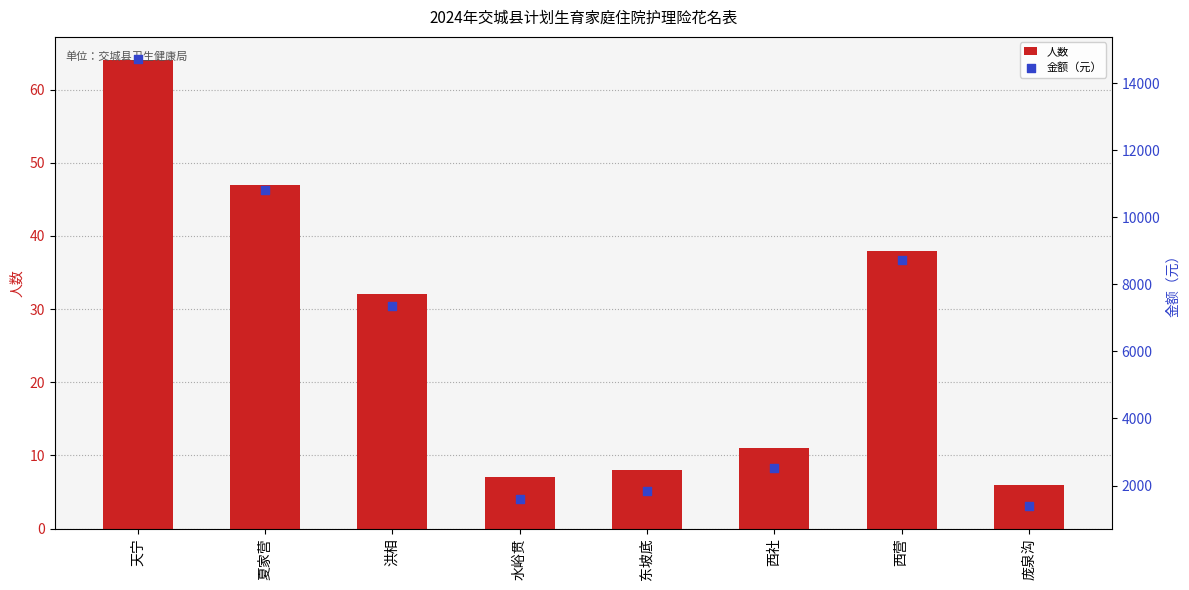

Which series has the largest total across all categories?

金额（元）